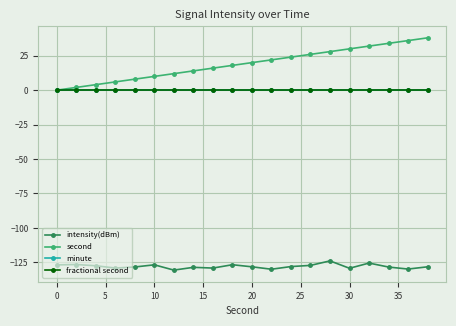

True or false: fractional second and second cross at least once.

False